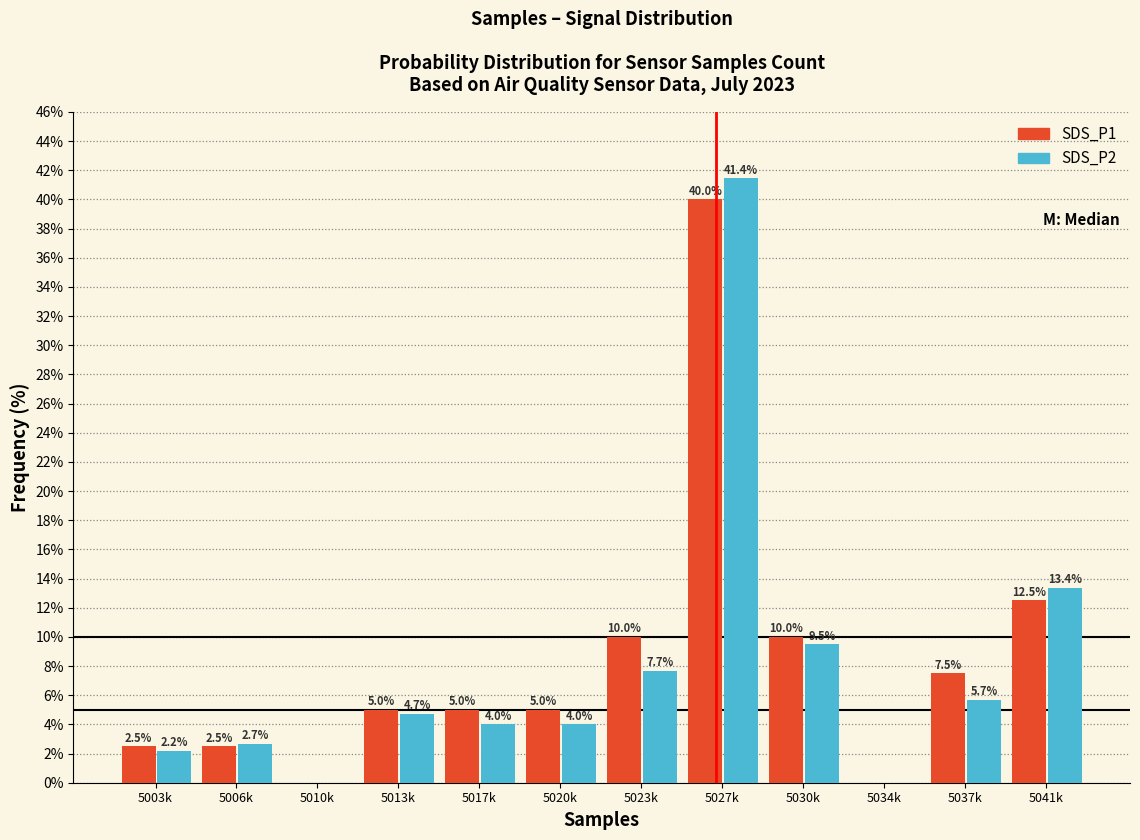

Reading left to right, extract all data points from this chart.

SDS_P1: 5003k=2.5	5006k=2.5	5010k=0.0	5013k=5.0	5017k=5.0	5020k=5.0	5023k=10.0	5027k=40.0	5030k=10.0	5034k=0.0	5037k=7.5	5041k=12.5
SDS_P2: 5003k=2.2	5006k=2.7	5010k=0.0	5013k=4.7	5017k=4.0	5020k=4.0	5023k=7.7	5027k=41.4	5030k=9.5	5034k=0.0	5037k=5.7	5041k=13.4